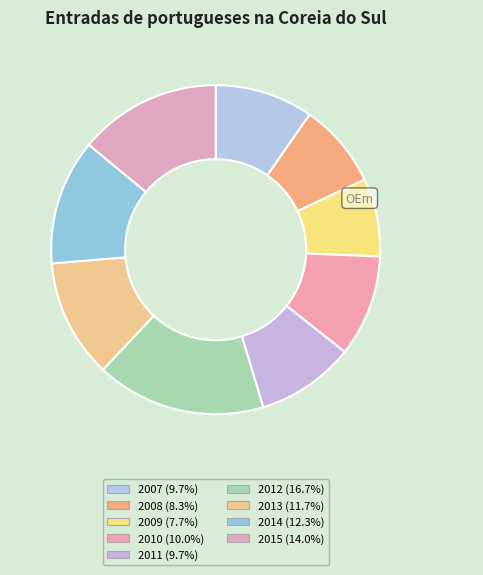

Which has a higher value, 2011 or 2009?

2011